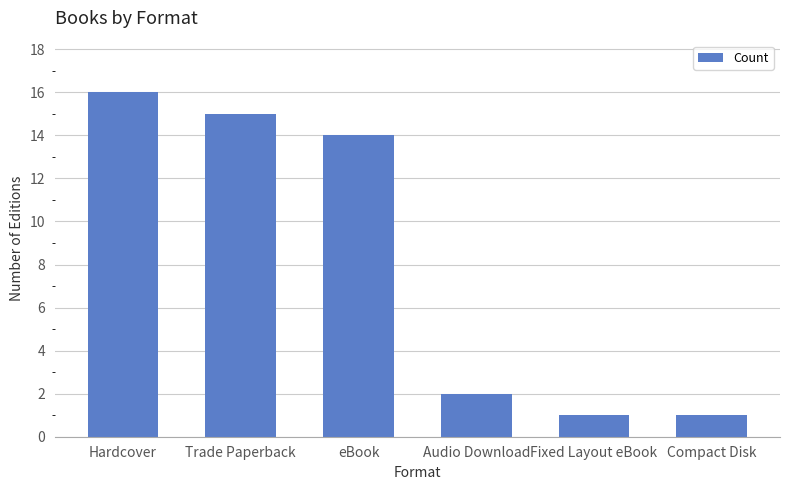

What is the smallest value displayed?

1